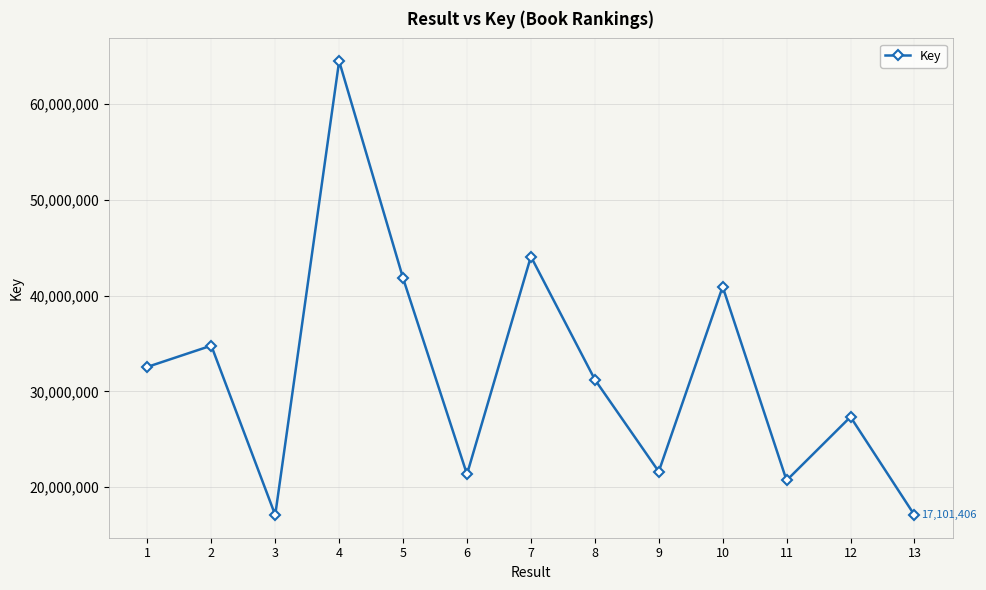

How many data points are less than 31247515?

6